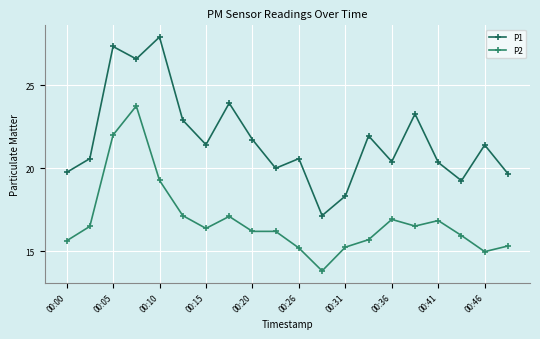

What is the average value of the P2 series?

16.8